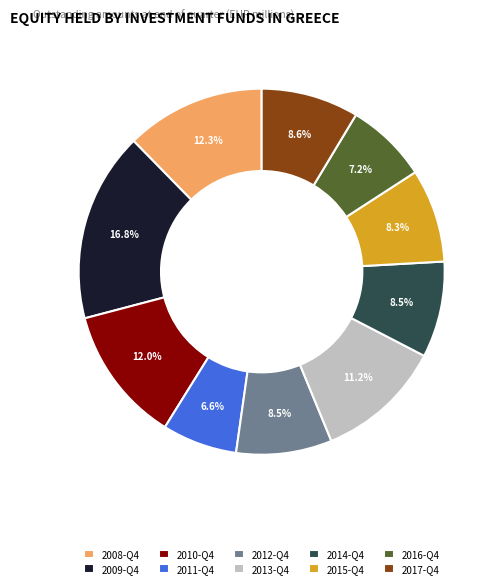

To the nearest percent, what percentage of the pie is 2011-Q4?

7%